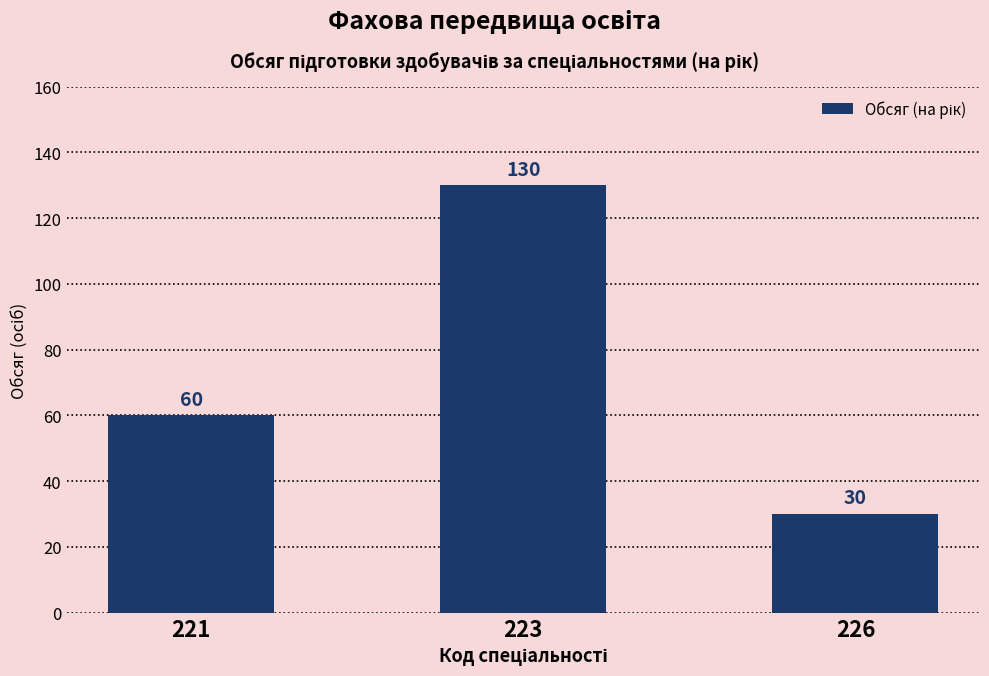

Reading left to right, extract all data points from this chart.

60	130	30